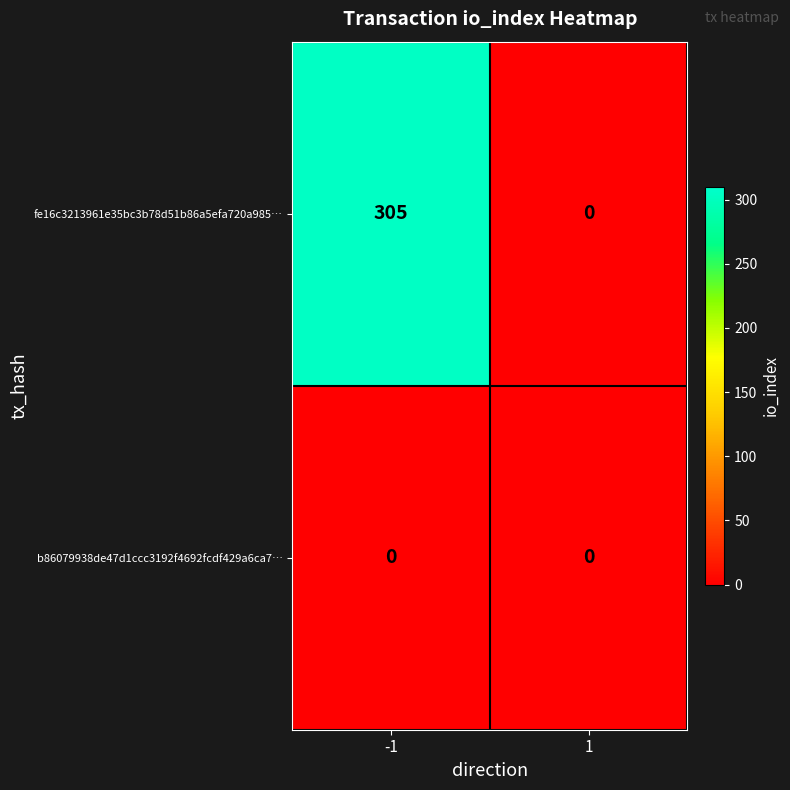

Reading left to right, list all the values displayed in this chart.

fe16c3213961e35bc3b78d51b86a5efa720a985…: 305	0
b86079938de47d1ccc3192f4692fcdf429a6ca7…: 0	0